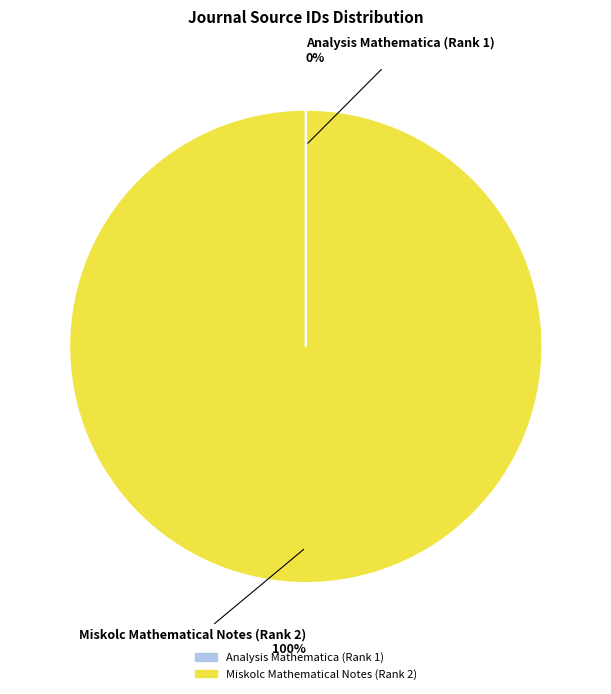

What percentage is the Miskolc Mathematical Notes (Rank 2) slice, to the nearest percent?

100%